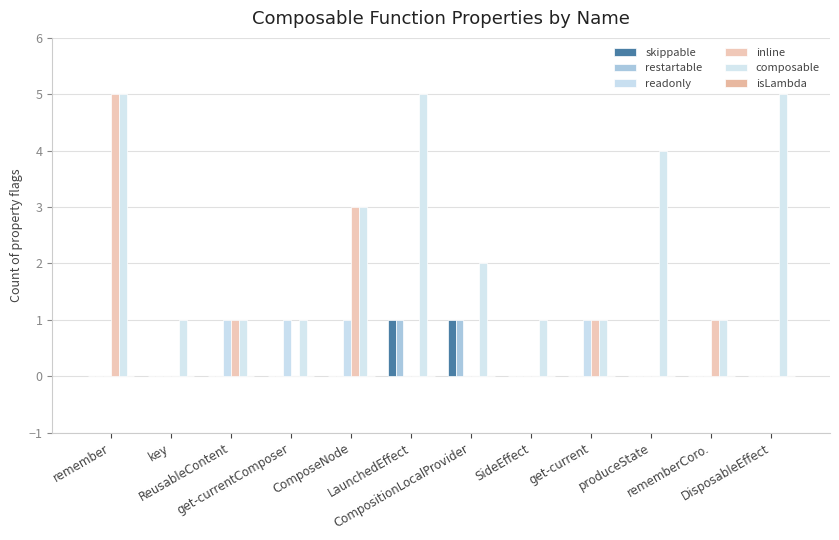

Which series has the widest spread of values?

inline